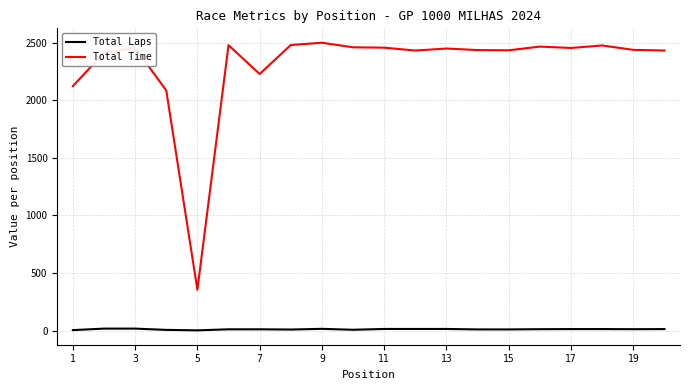

Does the chart display data point markers on the line(s)?

No